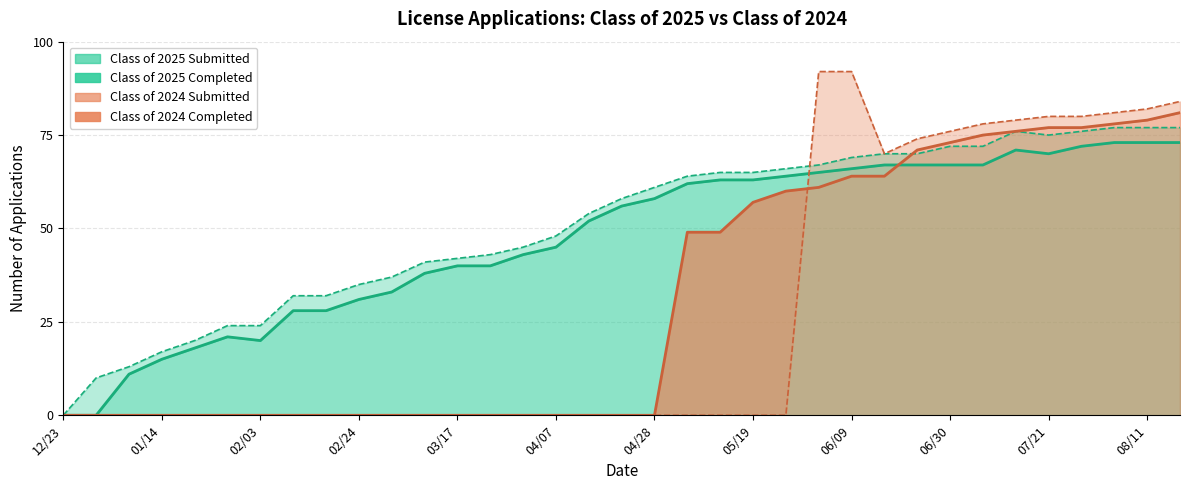

Is it true that Class of 2025 Submitted equals 17 at 01/14?

True